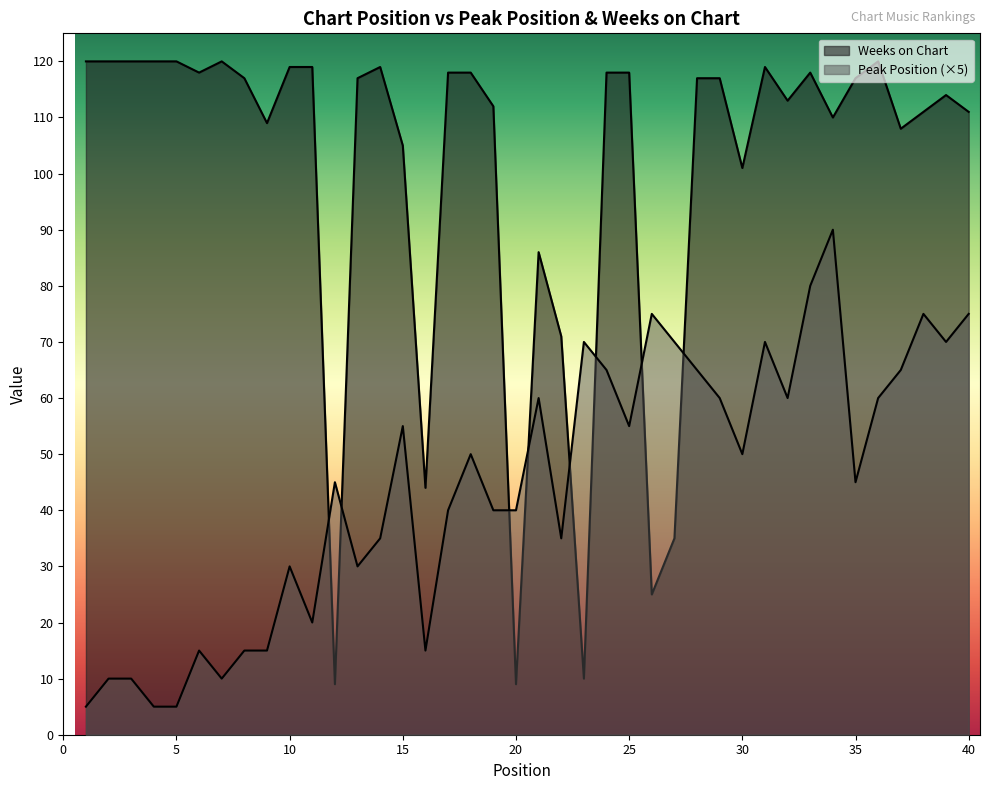

Which series has the largest range (max minus min)?

Weeks on Chart